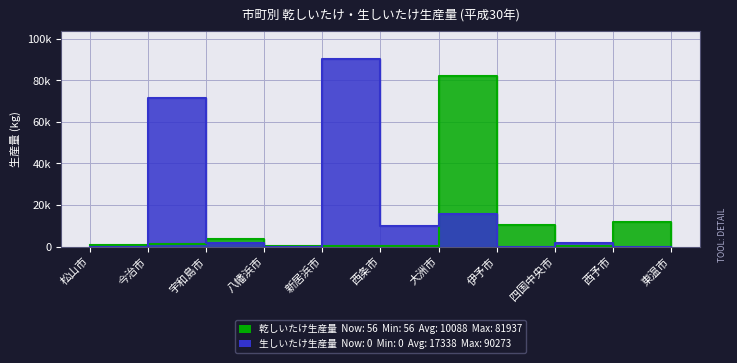

What is the label of the 5th point from the right?

大洲市